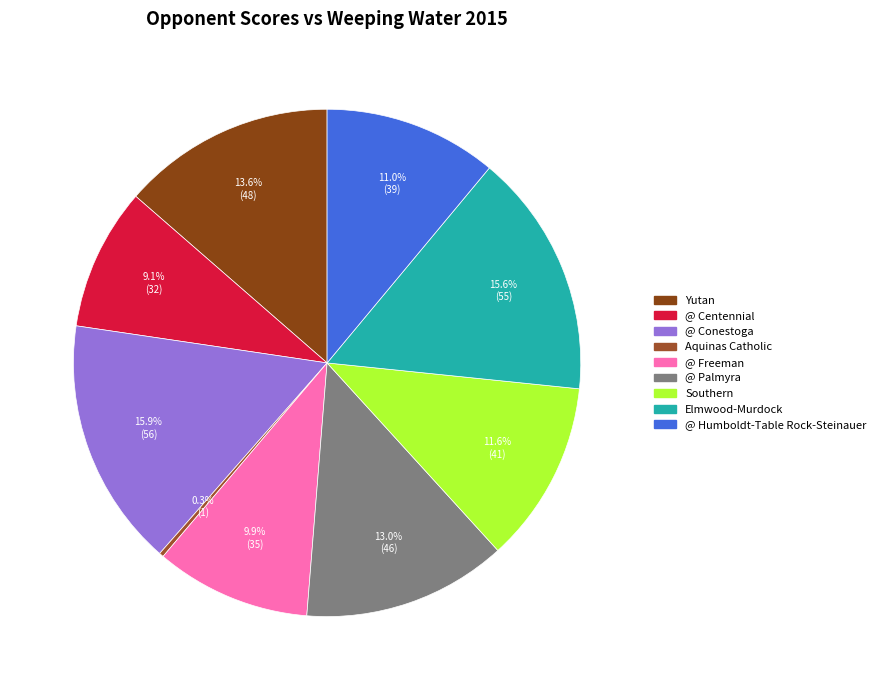

Rank the categories by value from highest to lowest.

@ Conestoga, Elmwood-Murdock, Yutan, @ Palmyra, Southern, @ Humboldt-Table Rock-Steinauer, @ Freeman, @ Centennial, Aquinas Catholic